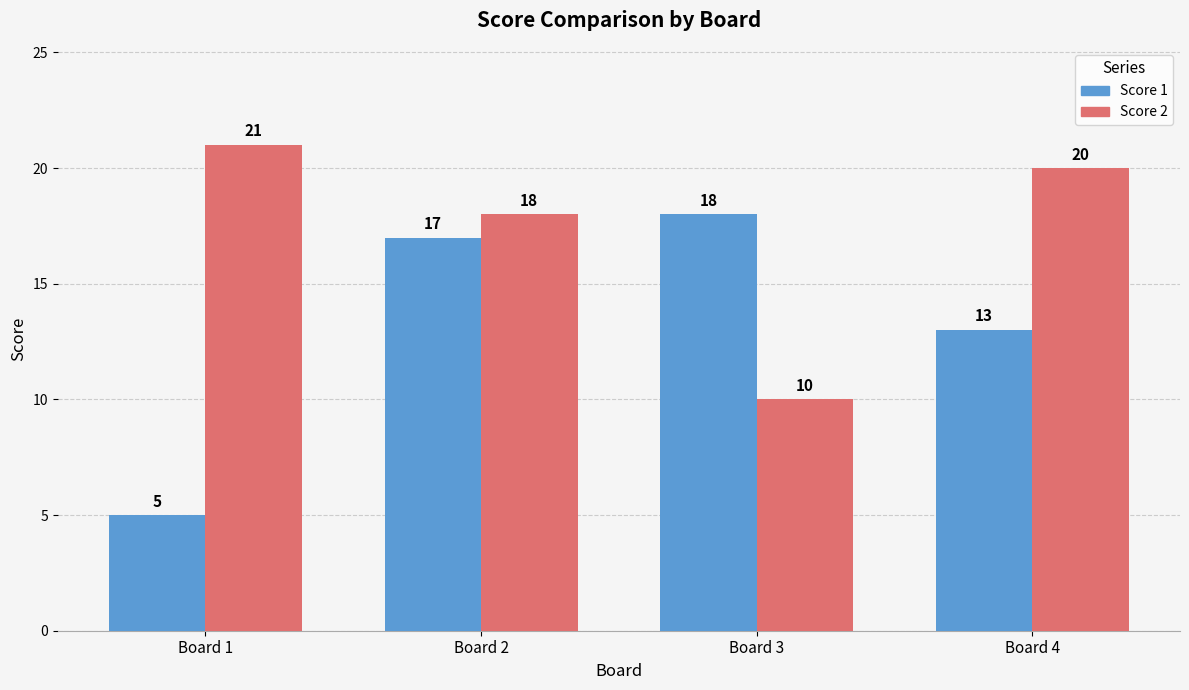

What is the highest value of the Score 1 series?

18